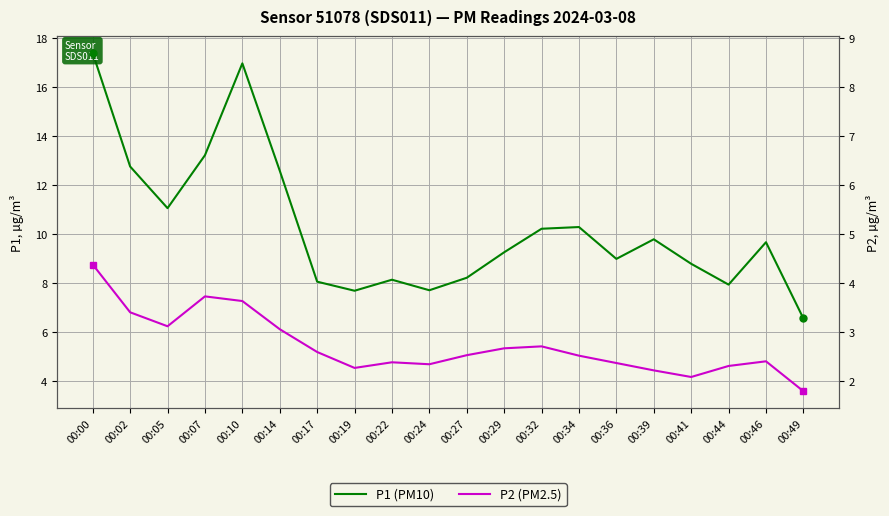

True or false: P2 (PM2.5) and P1 (PM10) intersect in this chart.

False